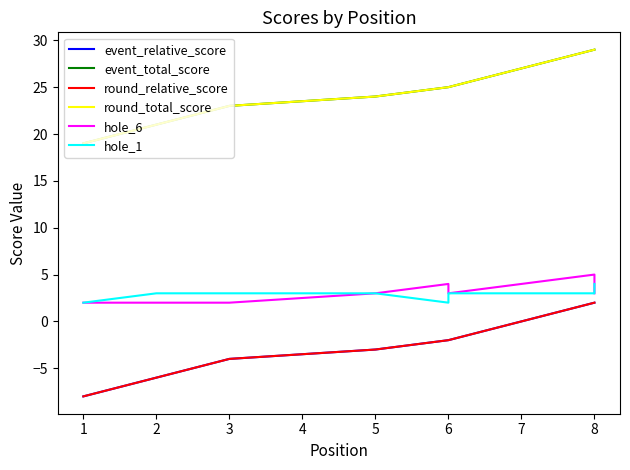

The value of event_relative_score at 8 is 2. True or false?

True